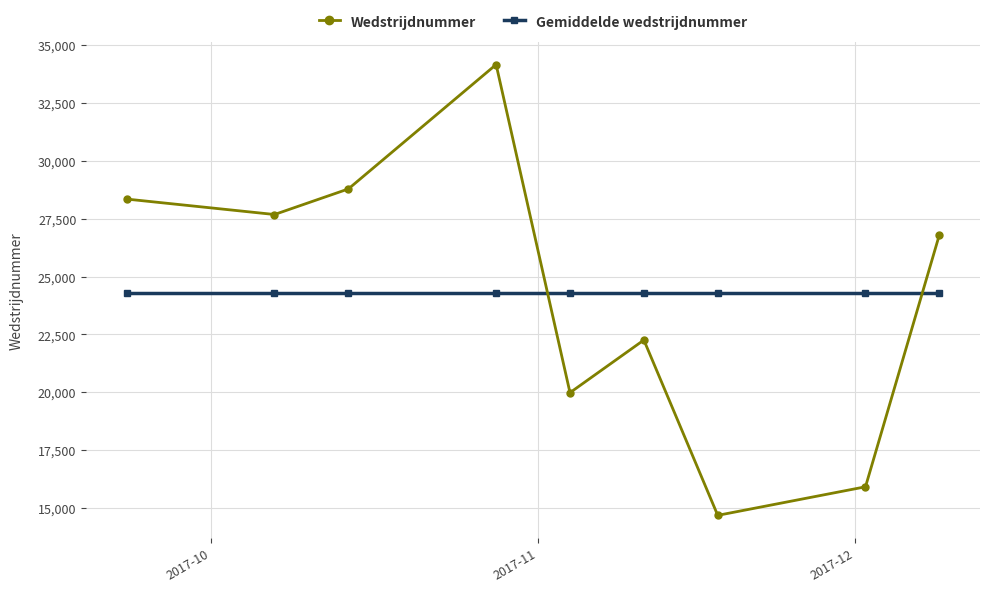

What is the value of the Wedstrijdnummer point at the 7th from the left?

14692.0